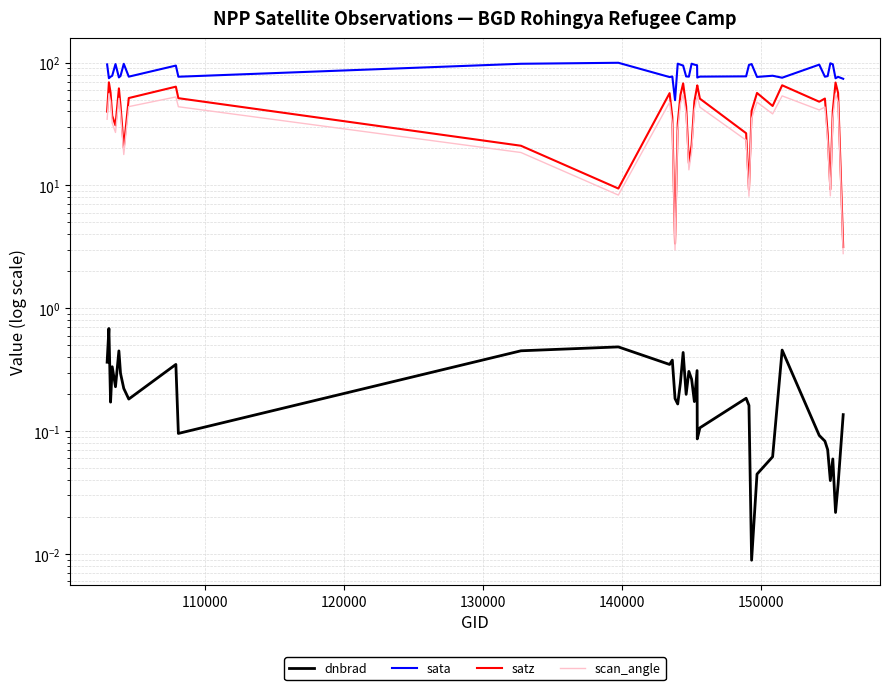

Does the chart display data point markers on the line(s)?

No